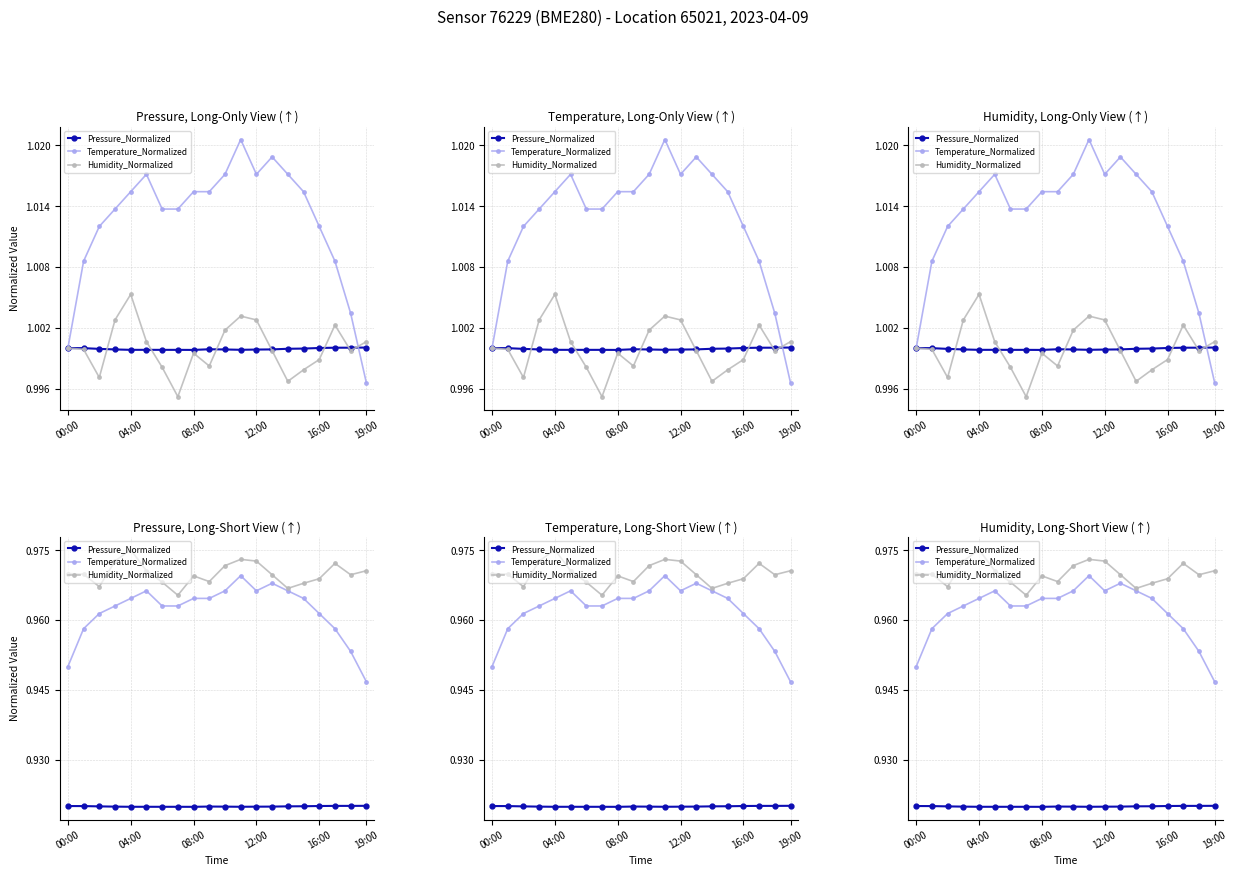

True or false: Pressure_Normalized has more than 0 interior local peaks.

True